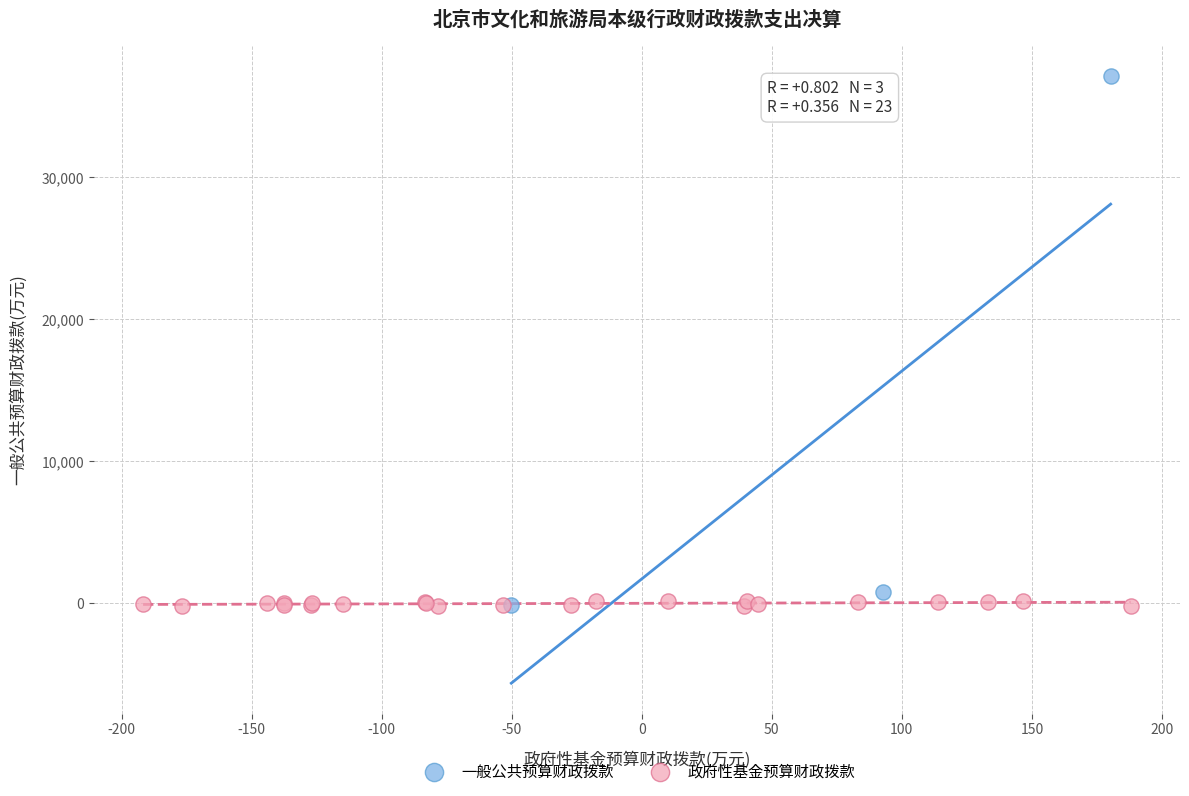

Which series reaches the maximum Y coordinate?

一般公共预算财政拨款